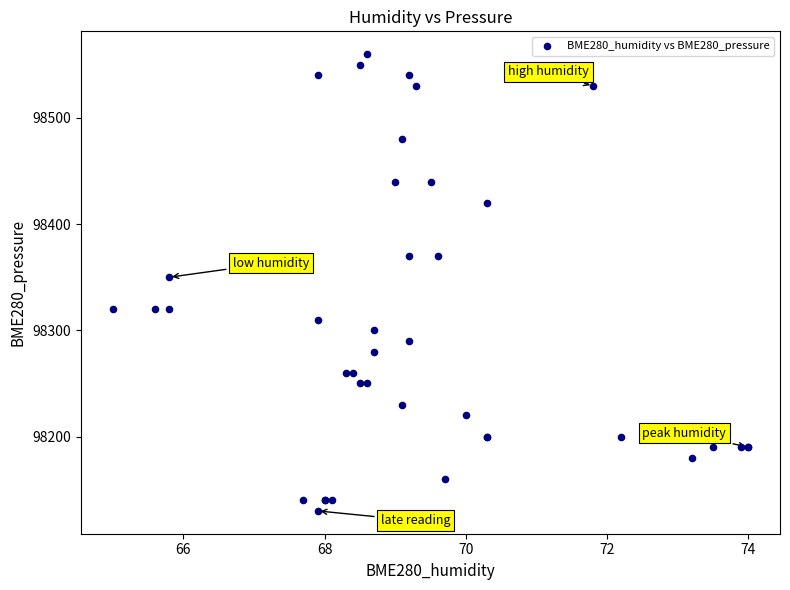

What Y value in the scatter plot is closest to 98345?

98350